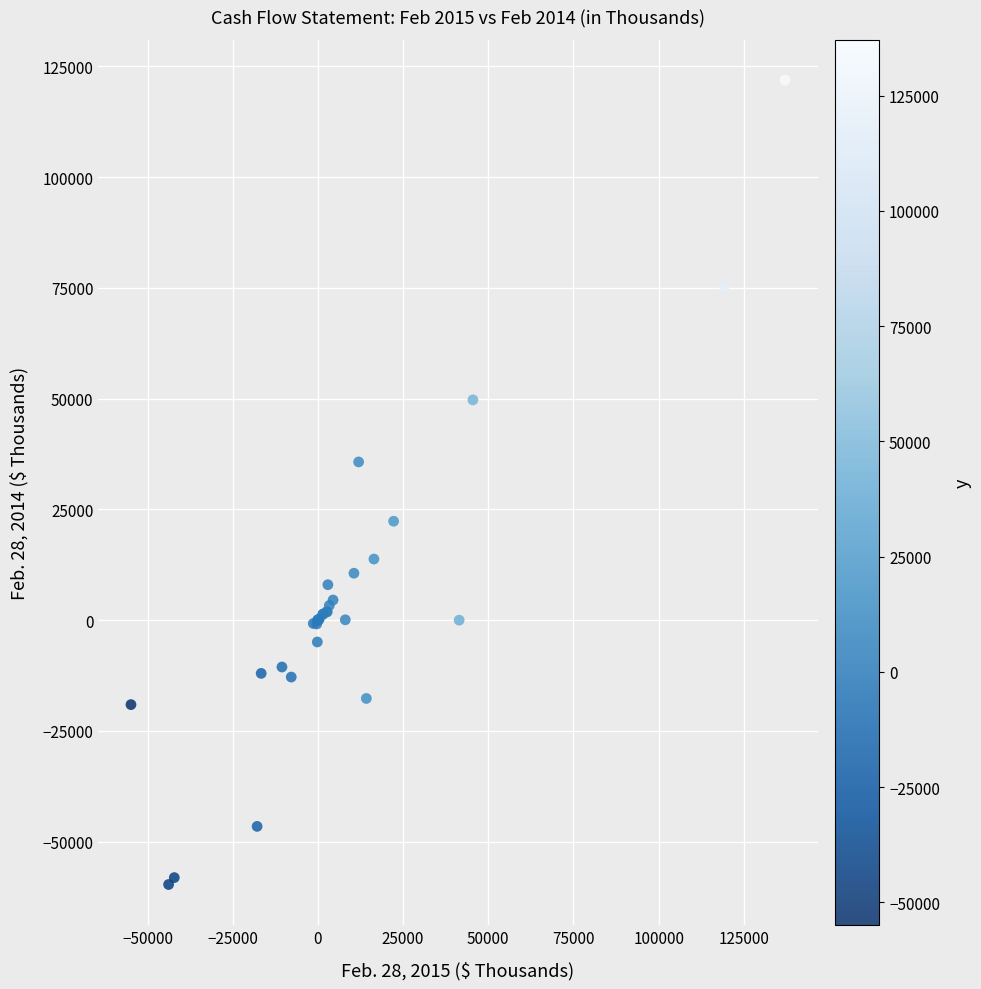

What Y value in the scatter plot is closest to 31110?

35710